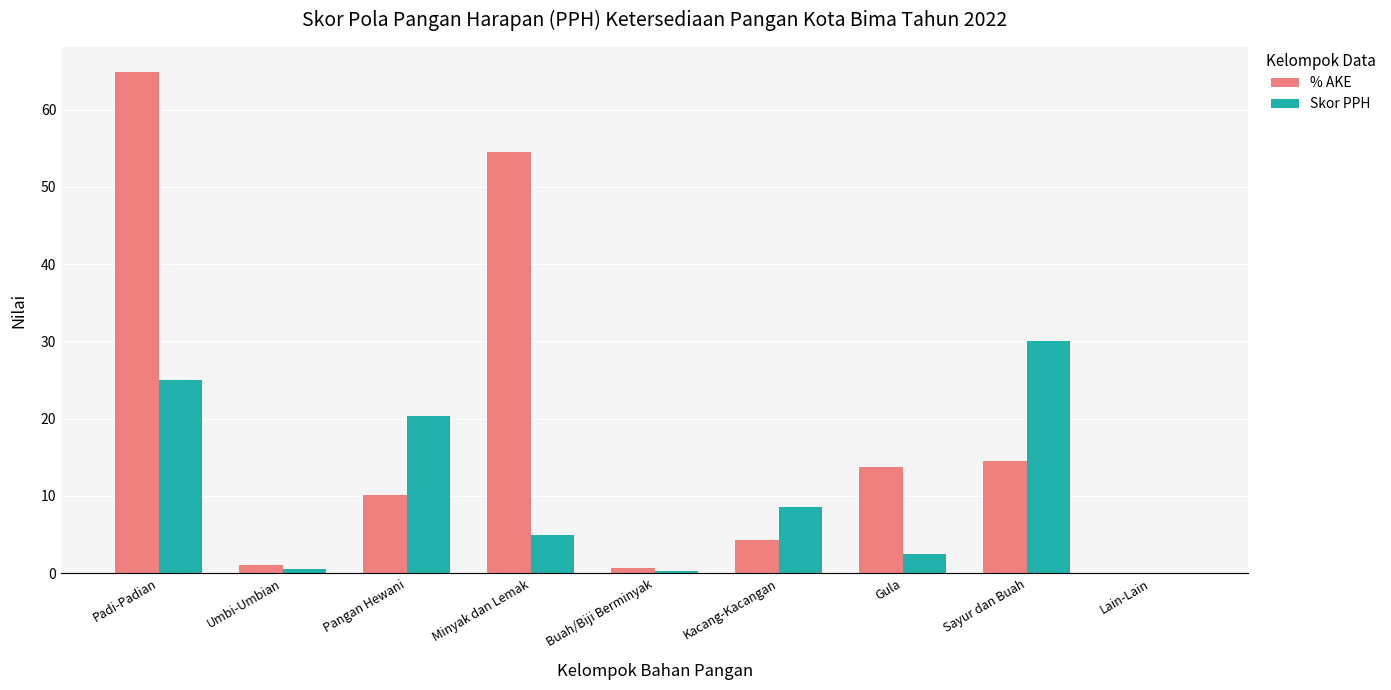

What is the total value across all series at Minyak dan Lemak?

59.6